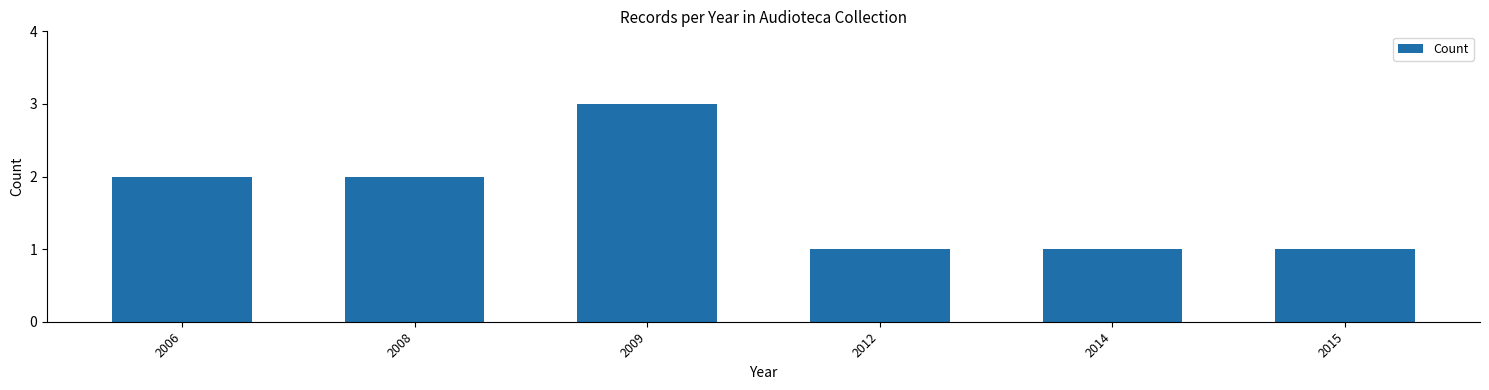

True or false: the data shows 2 at 2015.

False